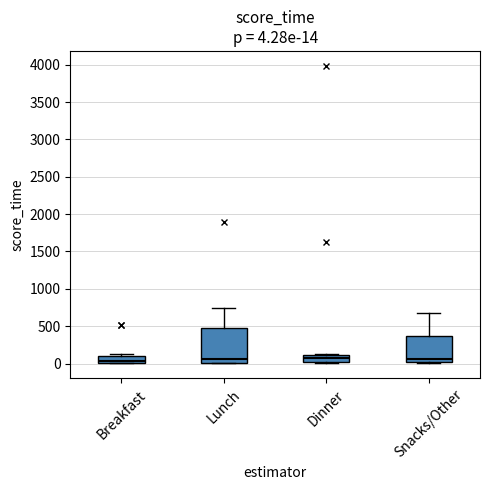

Which box is the tallest, from its lower edge to its upper edge?

Lunch